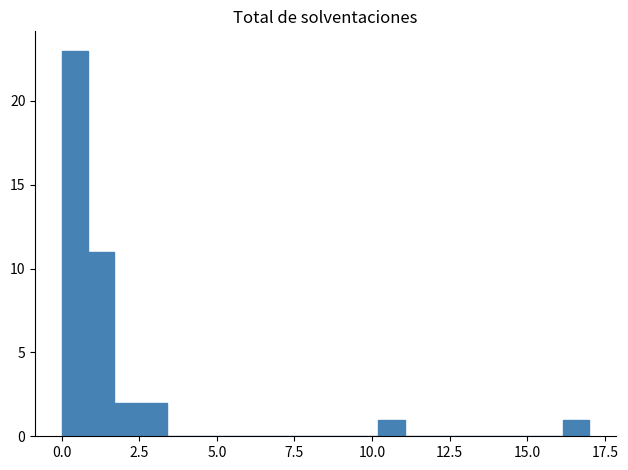

Read against the x-axis, roughly where is the centre of the tallest bar?

0.5